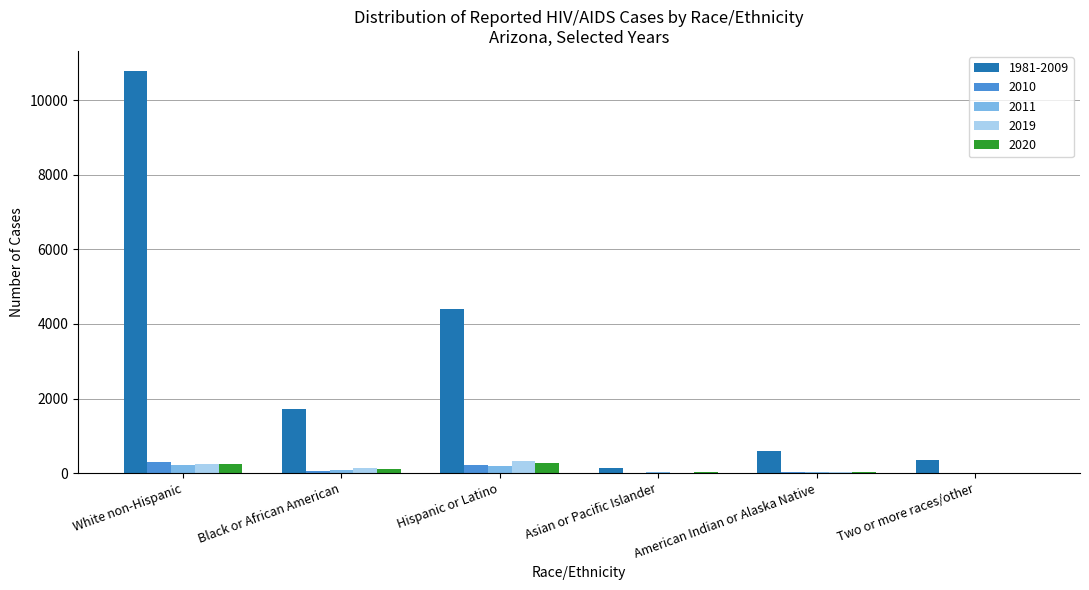

What is the sum of all 1981-2009 values?

18008